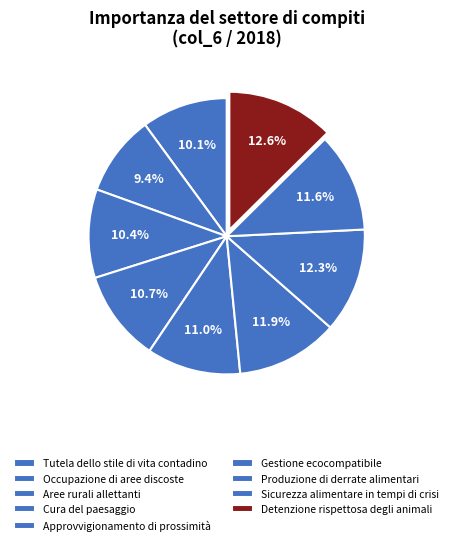

Count the number of slices in the pie.

9